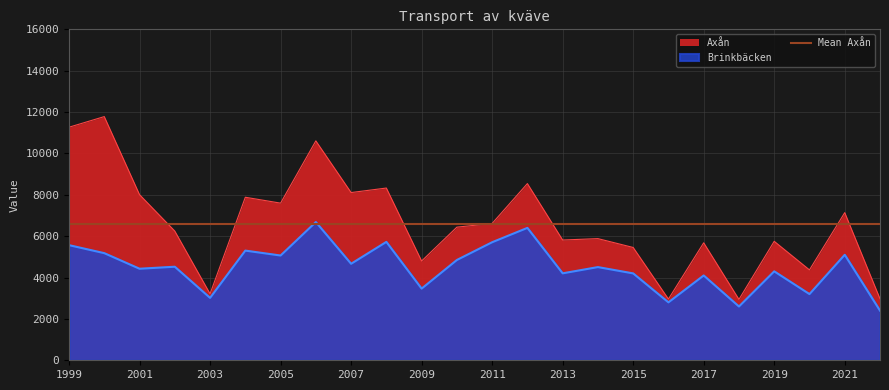

Which series changed the most between 2000 and 2017?

Axån